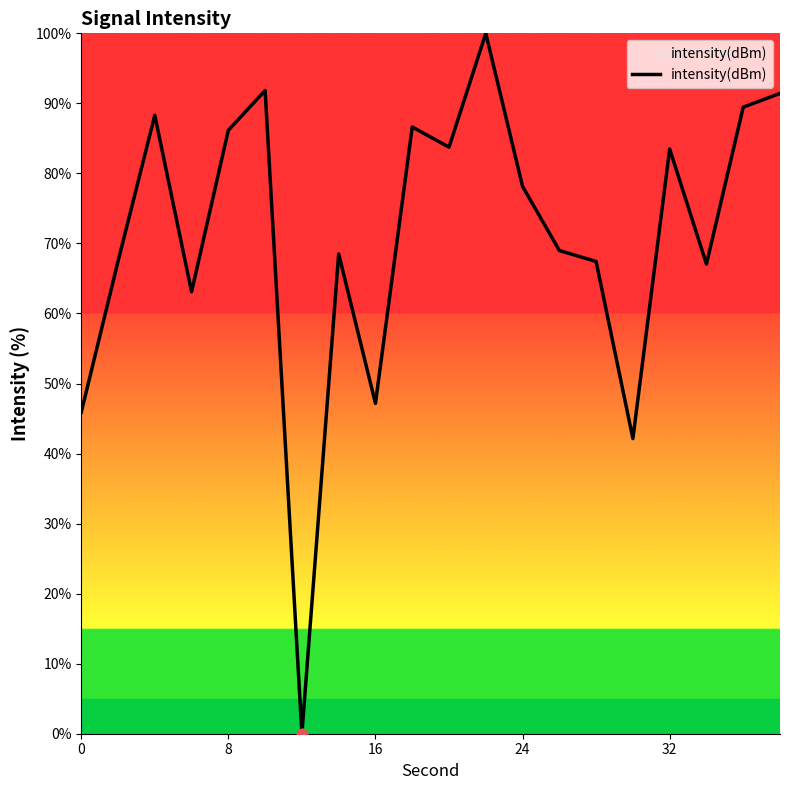

What is the difference between the maximum and minimum values?

100.0